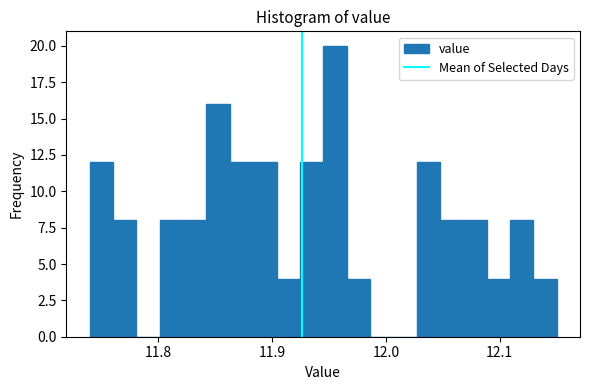

Around what value on the x-axis is the tallest bar? Give the approximate position of its centre, as read against the axis.

11.96